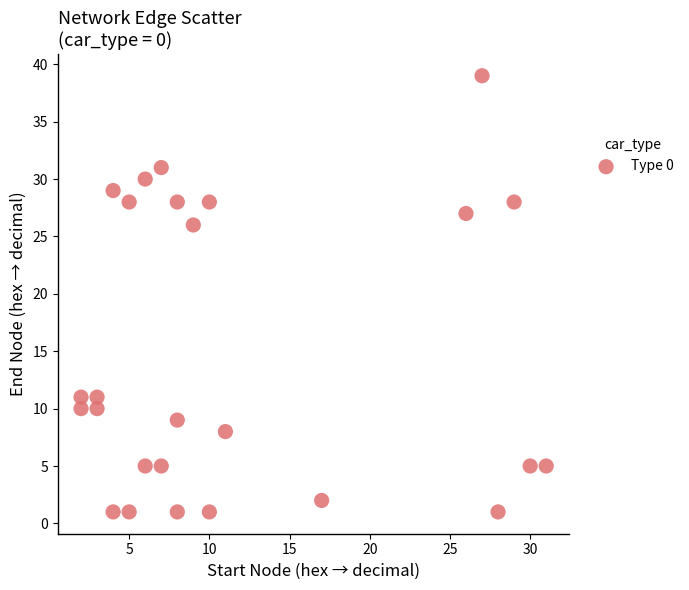

What Y value in the scatter plot is closest to 20?

26